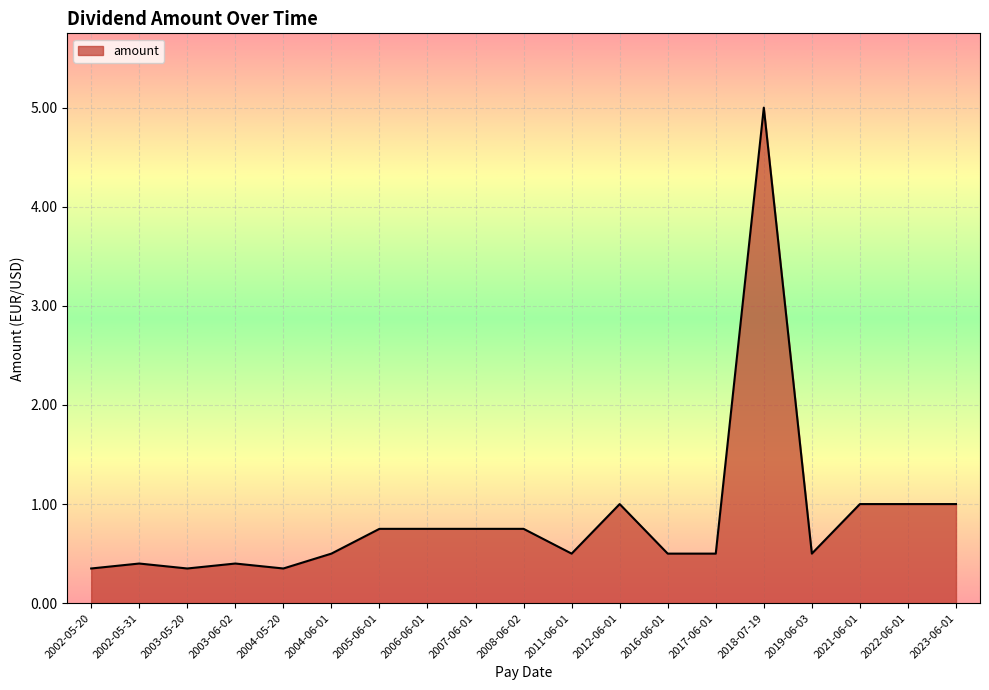

What is the maximum value shown in the chart?

5.0